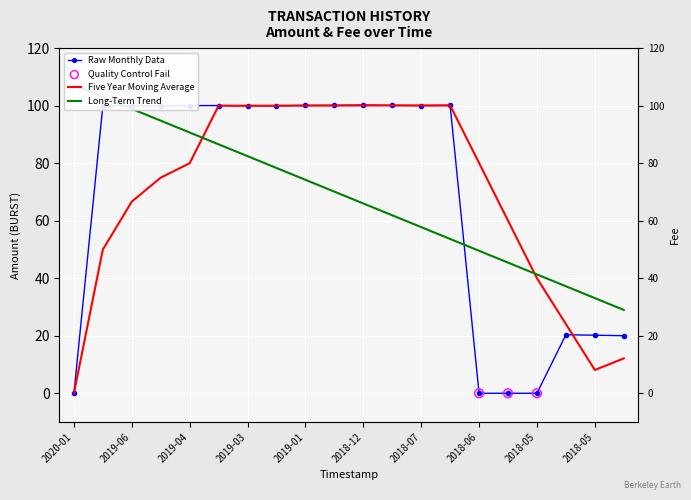

What is the change in value from 2019-02-05 to 2018-12-01?

+0.2